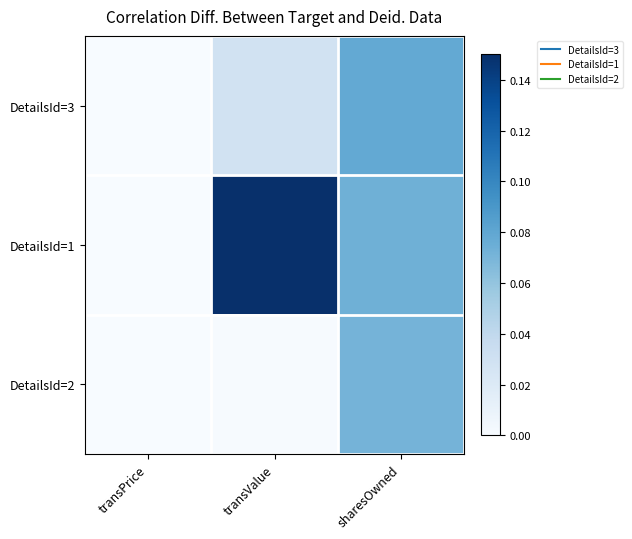

At how many categories does at least one series exceed 0?

3